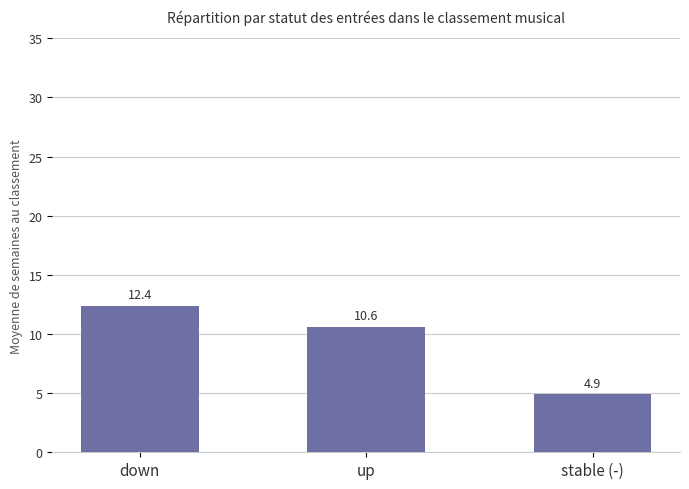

Count the number of categories in the chart.

3